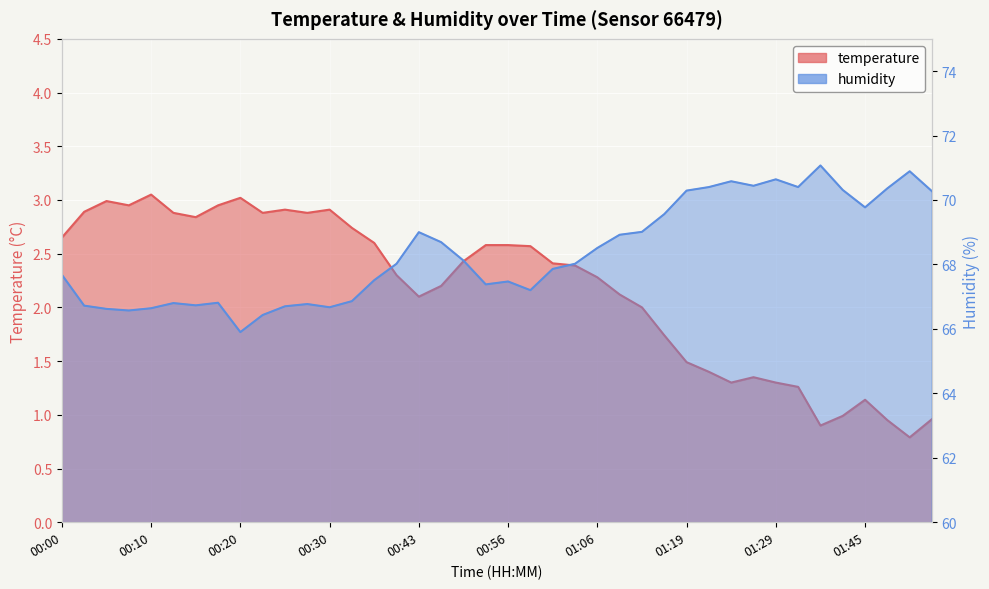

At how many categories does at least one series exceed 58?

40